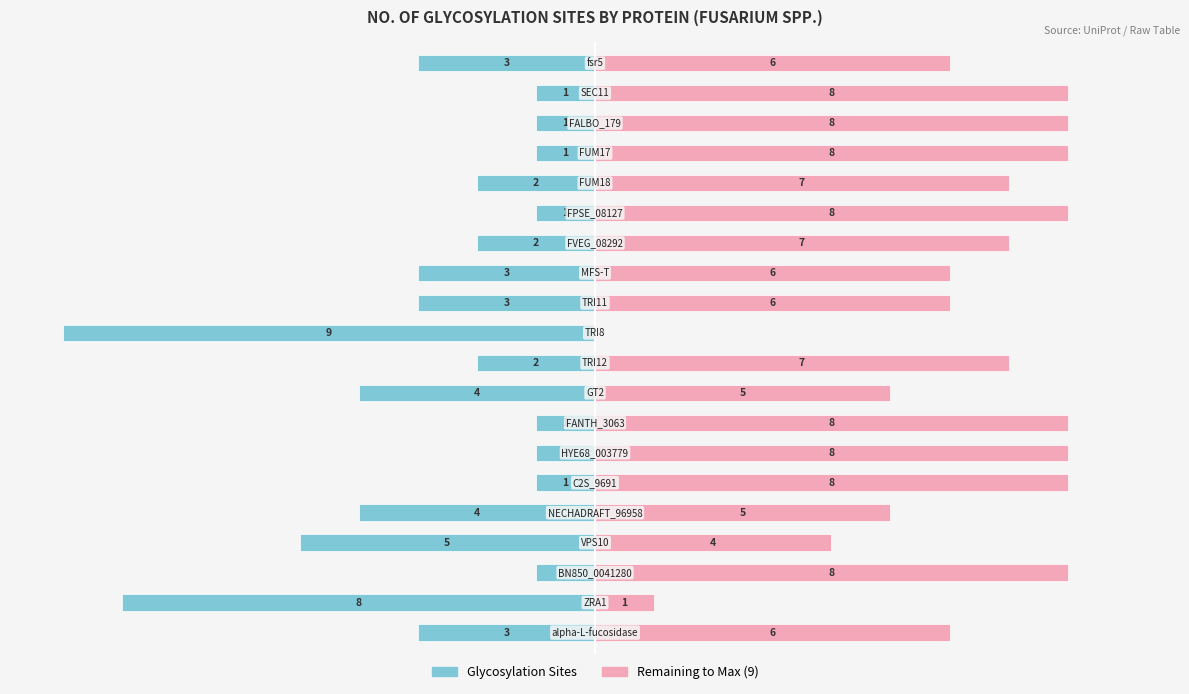

Between 17 and 19, which is larger?

17